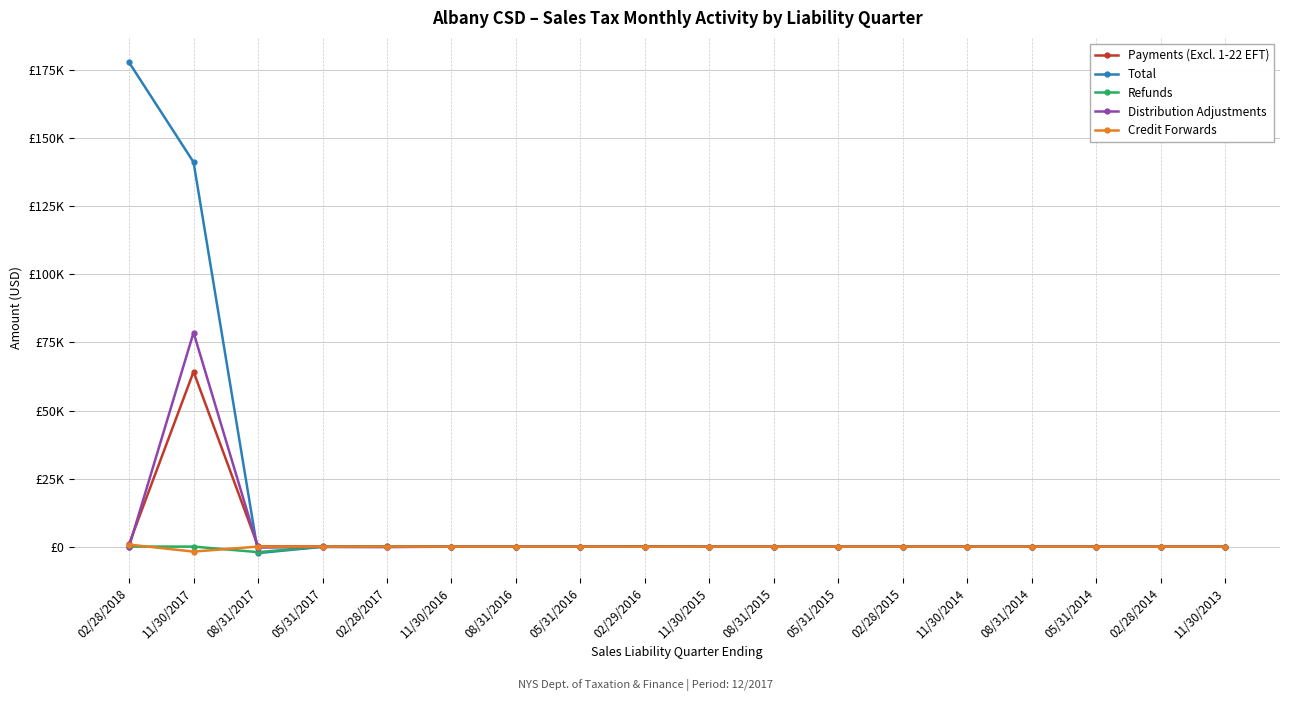

The Refunds series shows -0.0 at 02/28/2015. True or false?

False